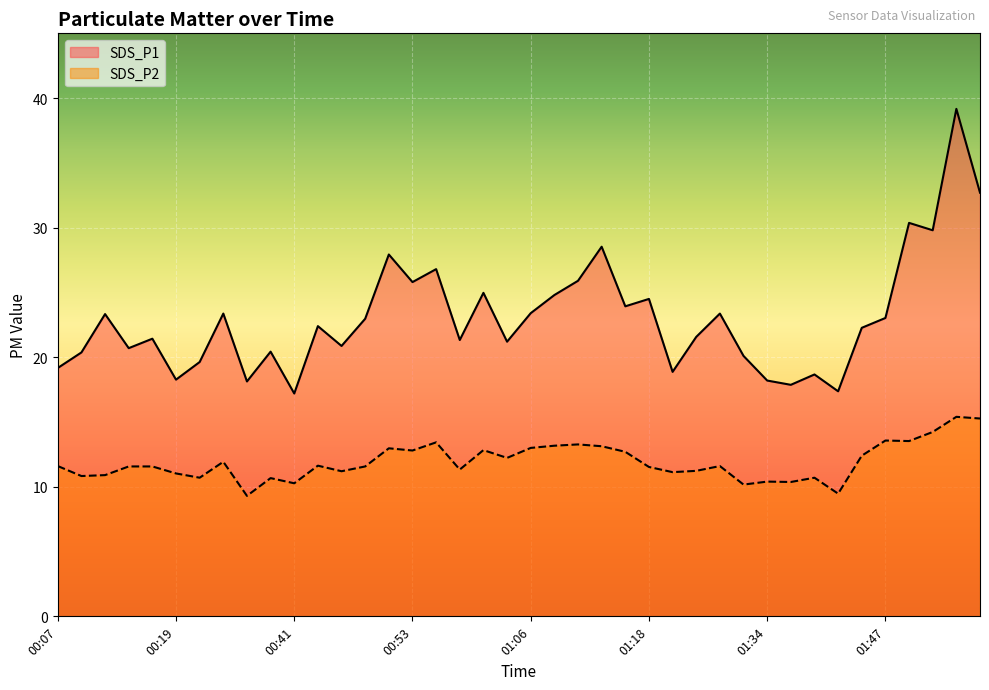

True or false: SDS_P1 and SDS_P2 intersect in this chart.

False